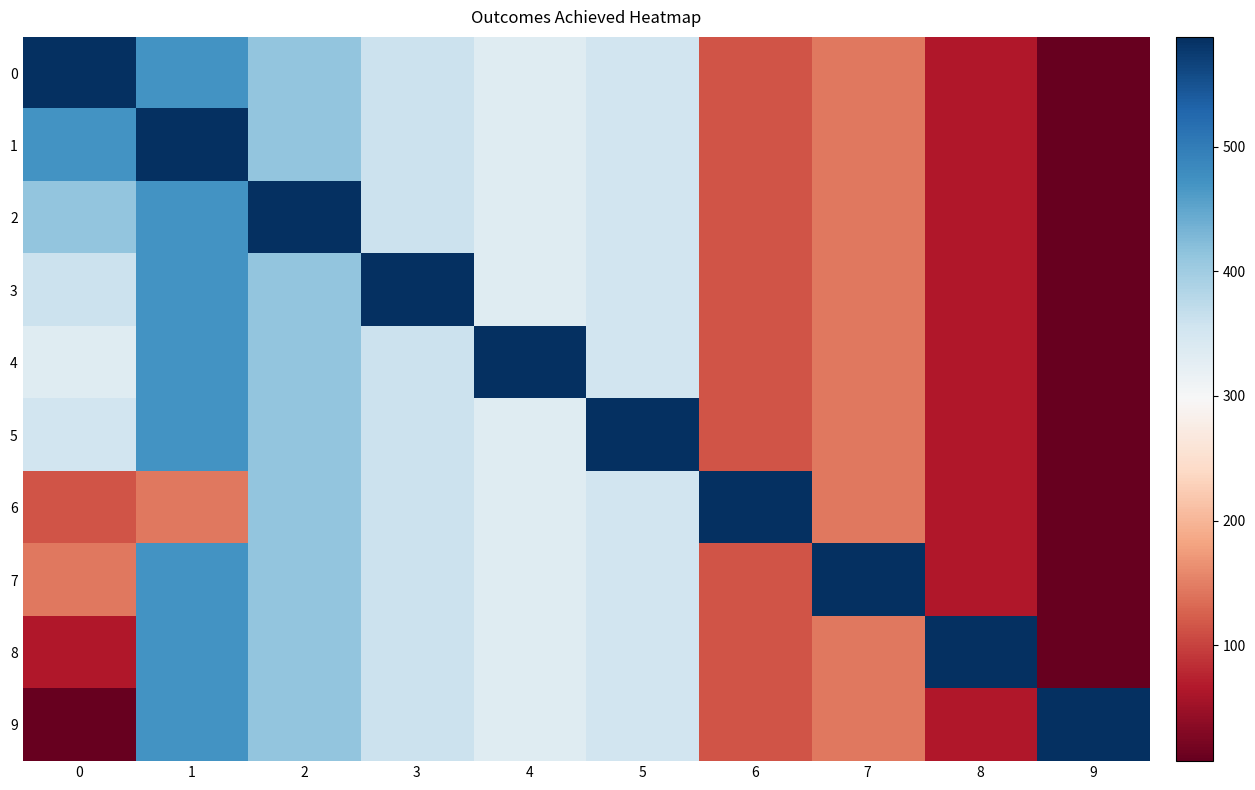

How many data points does each series have?

10